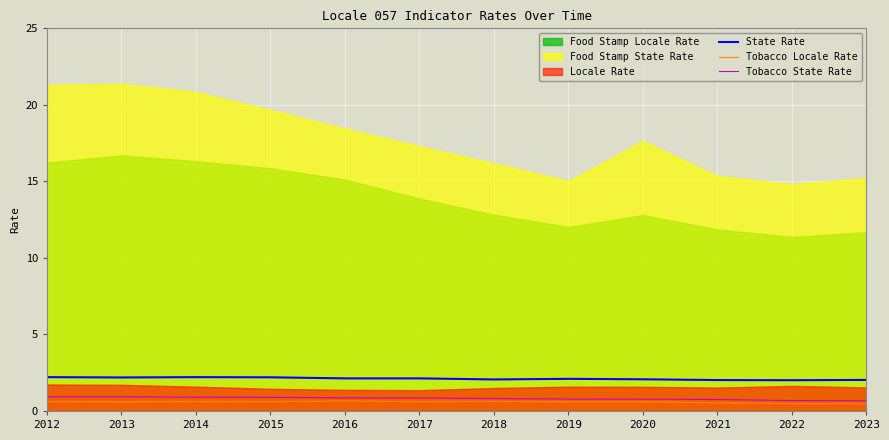

Between 2015 and 2016, which is larger?

2015